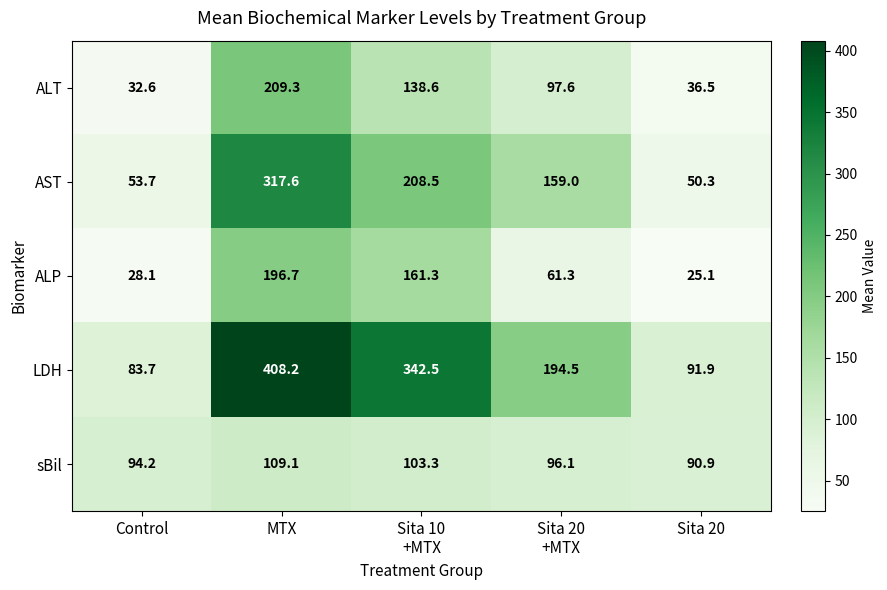

At which category is the sum across all series the highest?

MTX